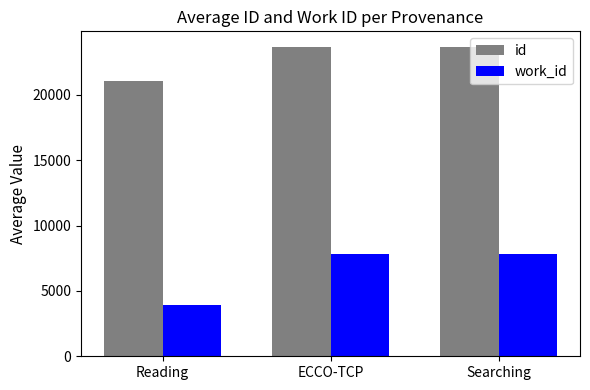

Which series has the widest spread of values?

work_id